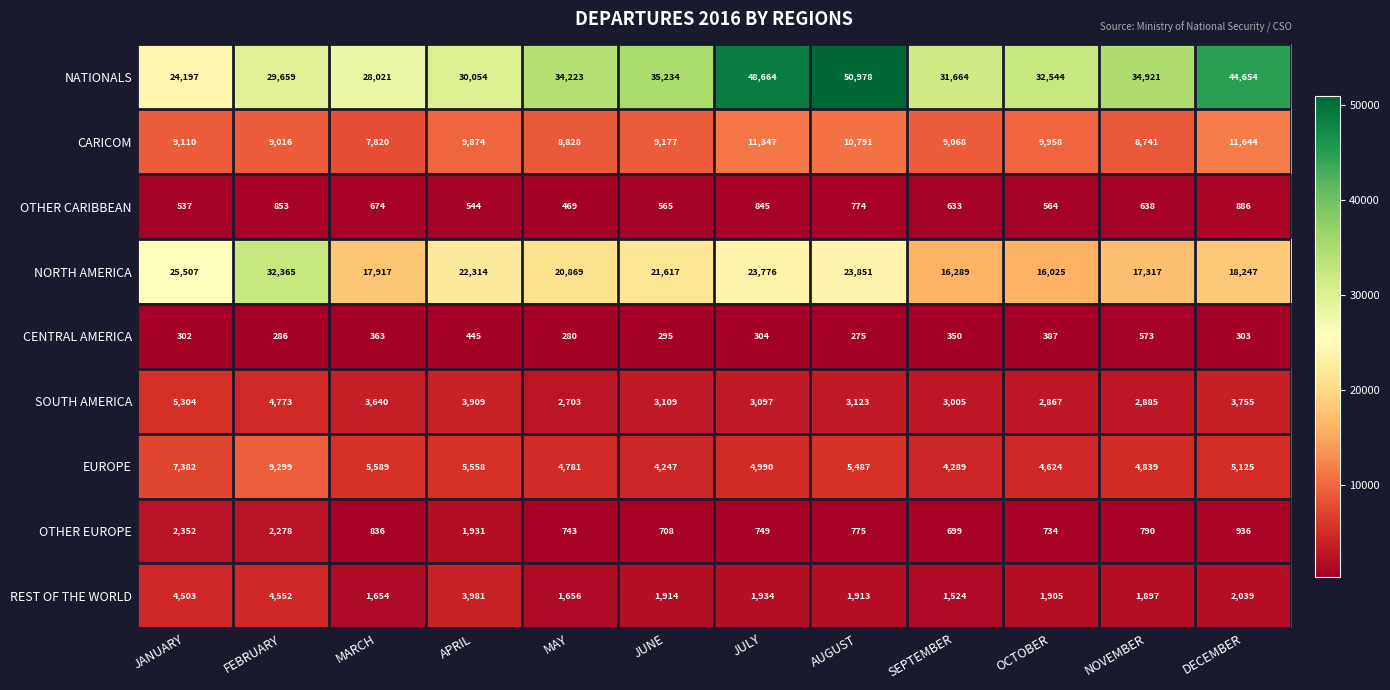

True or false: OTHER CARIBBEAN has a value of 565 at JUNE.

True